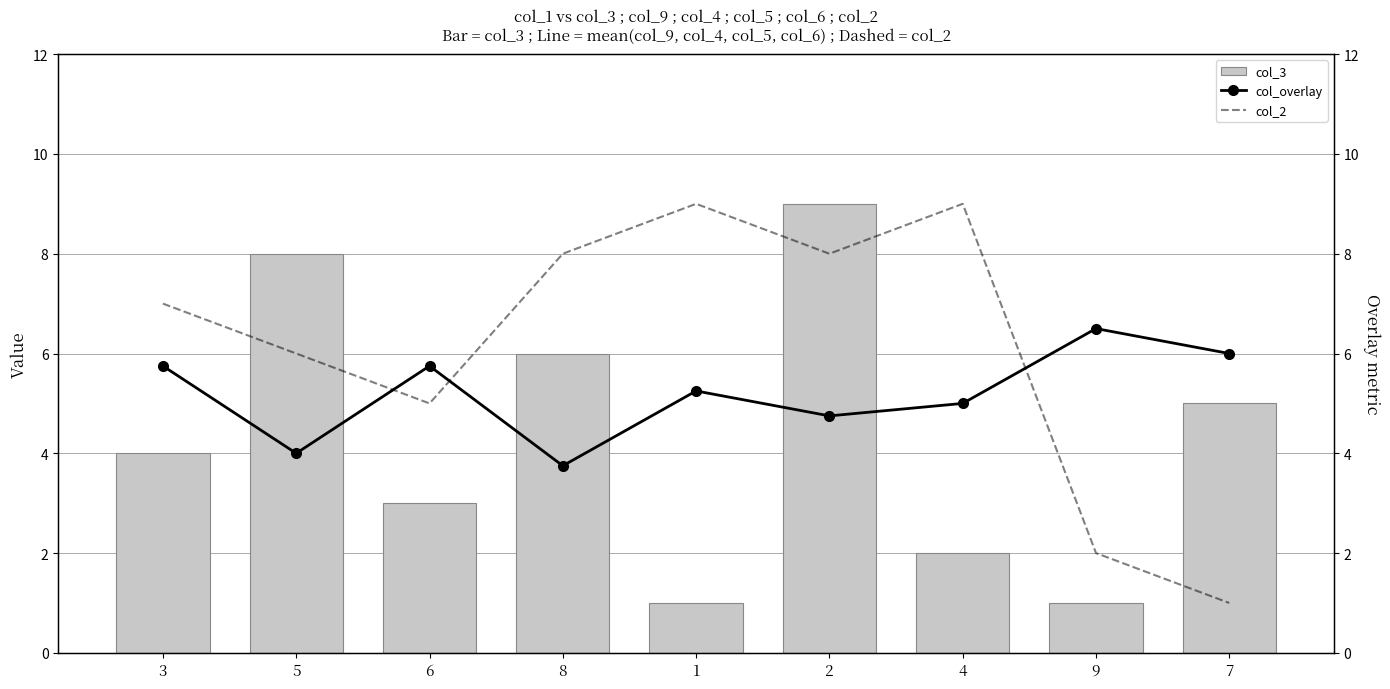

At which label does col_overlay first exceed 5?

3